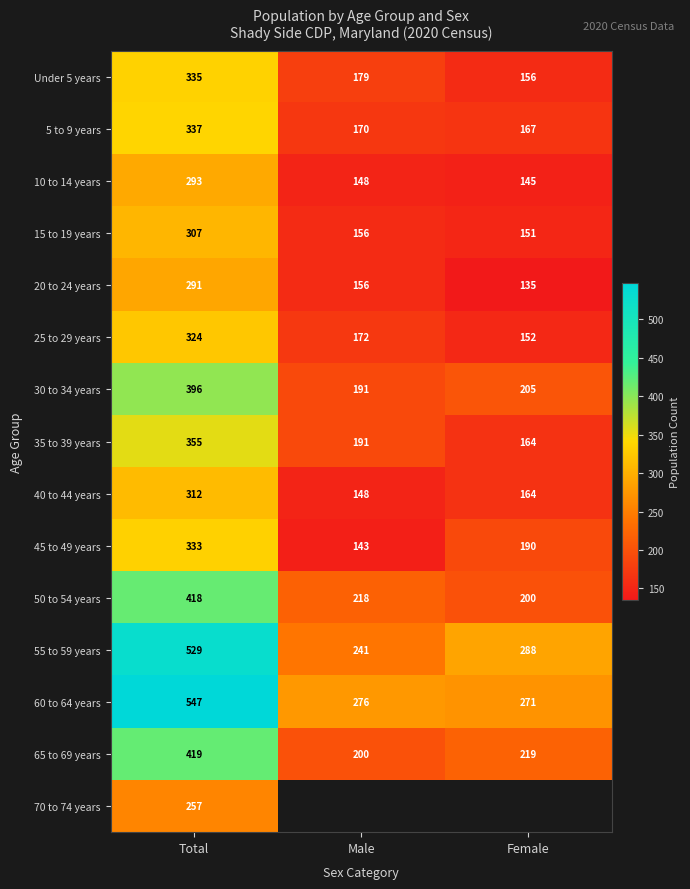

Rank the series at Total from highest to lowest value.

60 to 64 years, 55 to 59 years, 65 to 69 years, 50 to 54 years, 30 to 34 years, 35 to 39 years, 5 to 9 years, Under 5 years, 45 to 49 years, 25 to 29 years, 40 to 44 years, 15 to 19 years, 10 to 14 years, 20 to 24 years, 70 to 74 years